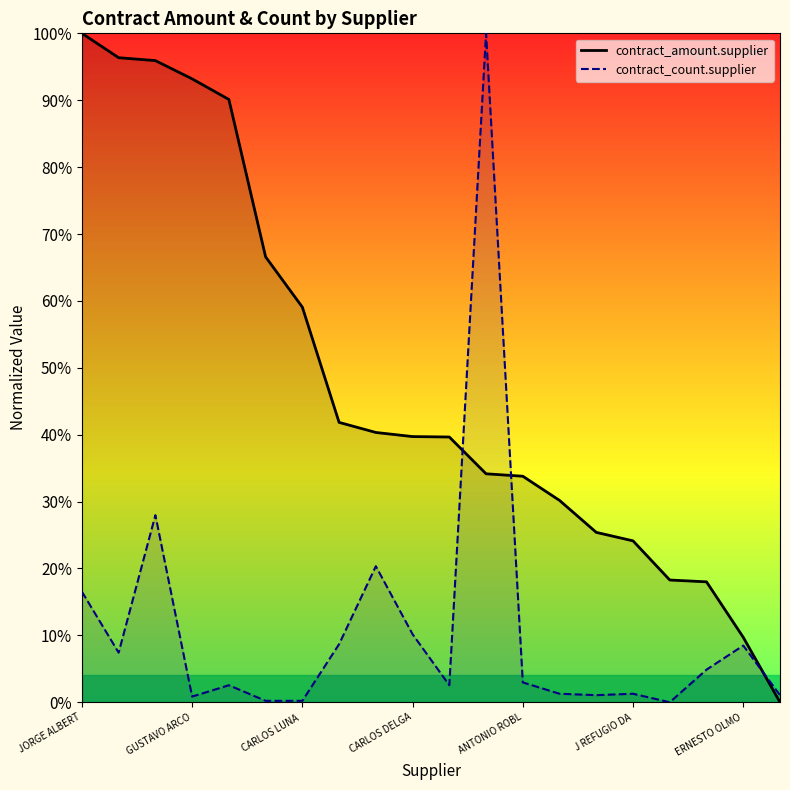

Which series ends up on top after the final intersection of contract_count.supplier and contract_amount.supplier?

contract_count.supplier